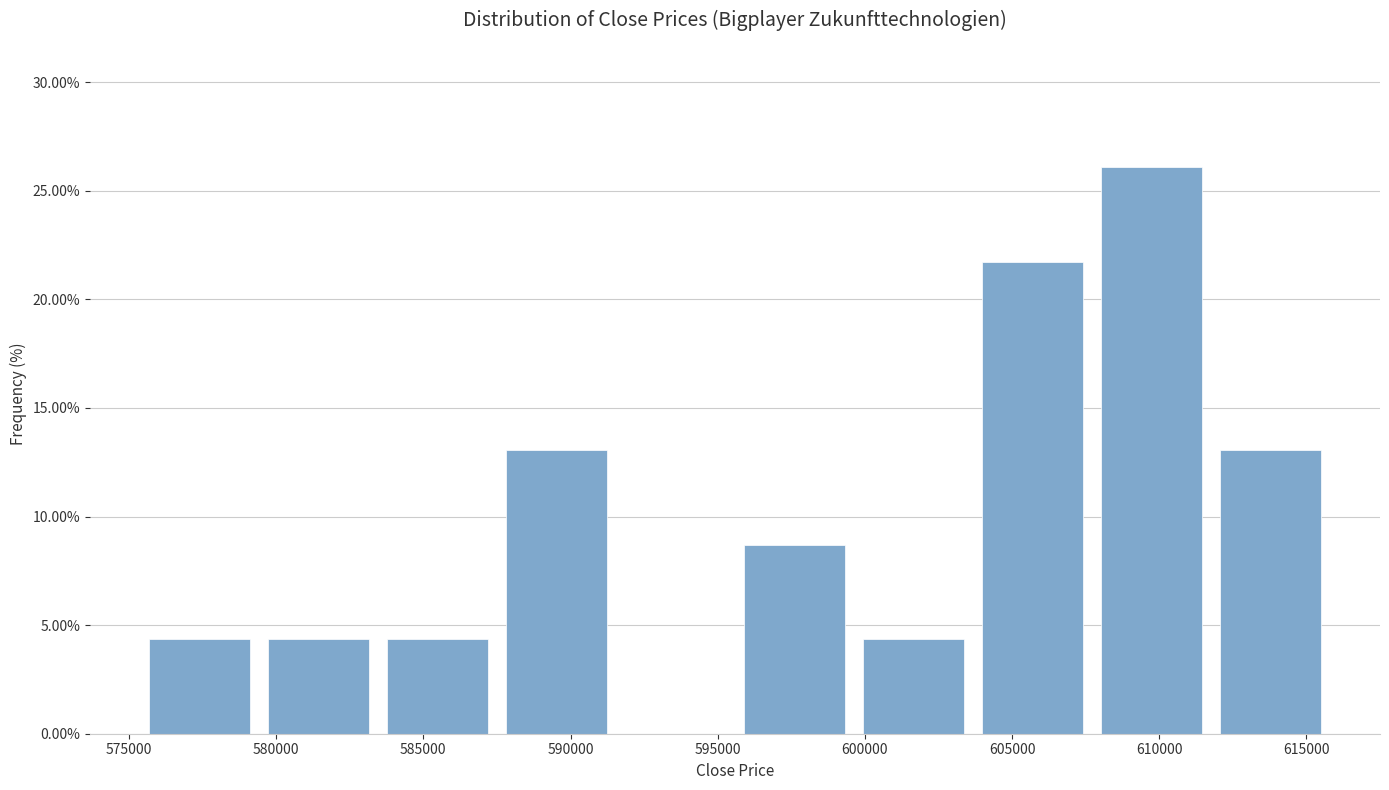

Reading left to right, transcribe this chart: for each bar, give the range it covers on the x-axis and its height. Neither the bar edges nor the heights are printed on the chart, so give them approximately, as read against the axes.

575500 to 579500: 4.5
579500 to 584000: 4.5
584000 to 588000: 4.5
588000 to 592000: 13.0
592000 to 596000: 0
596000 to 600000: 8.5
600000 to 604000: 4.5
604000 to 608000: 21.5
608000 to 612000: 26.0
612000 to 616000: 13.0